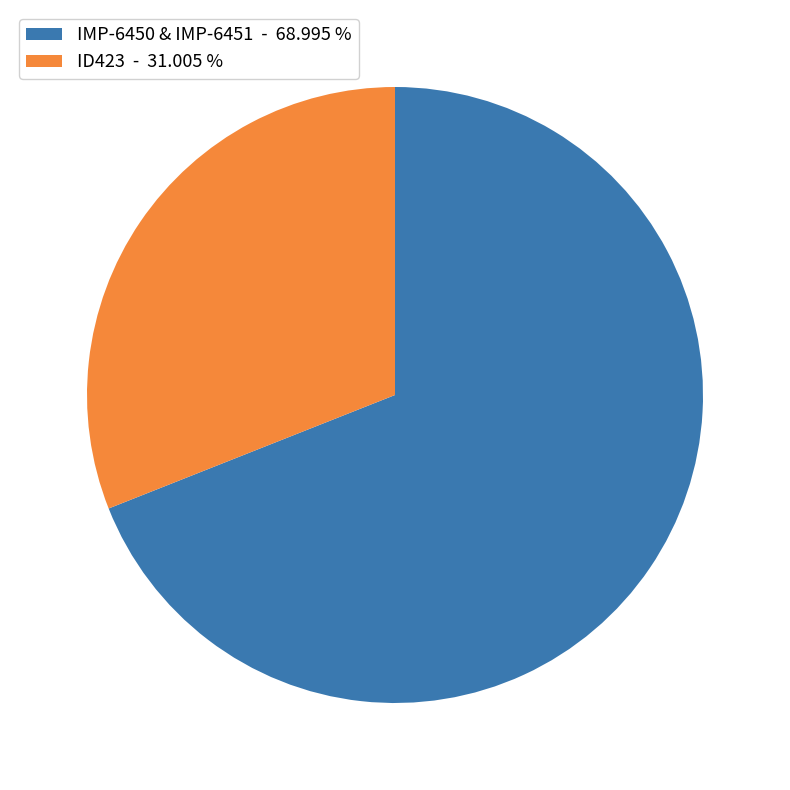

Does any single category account for the majority?

Yes